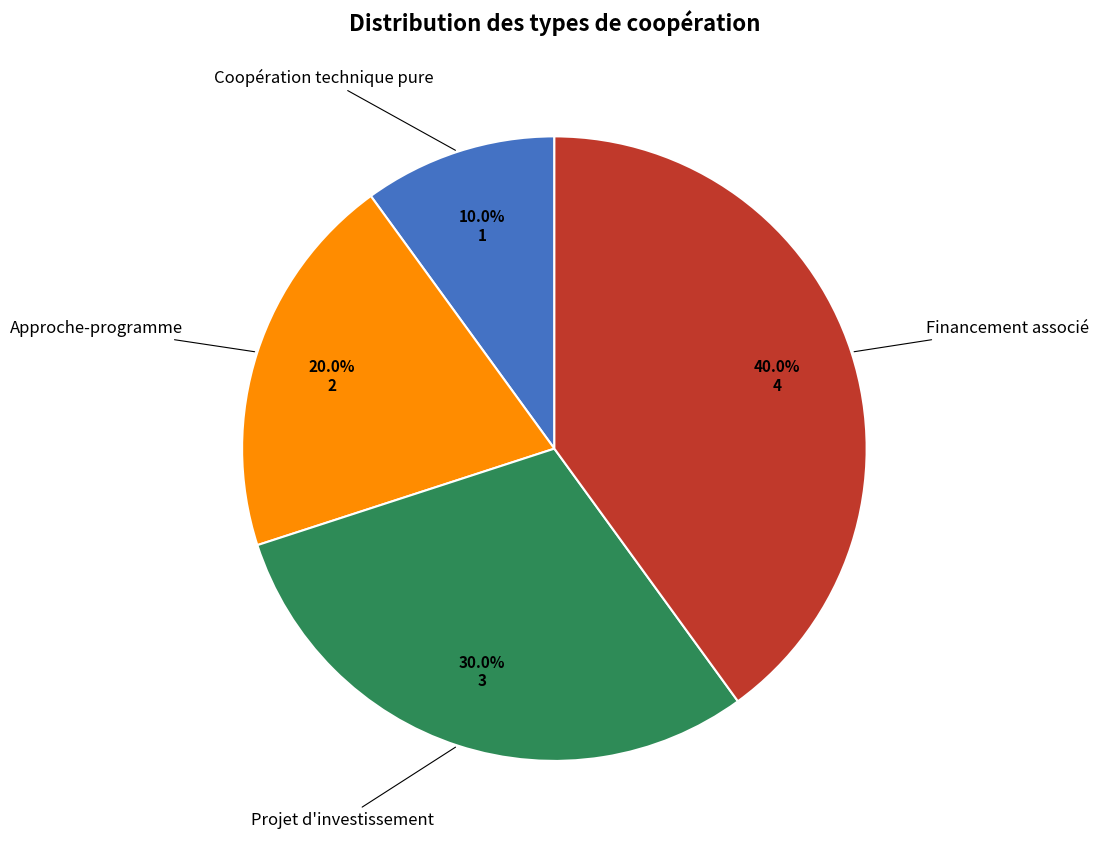

To the nearest percent, what is the combined percentage of Projet d'investissement and Coopération technique pure?

40%